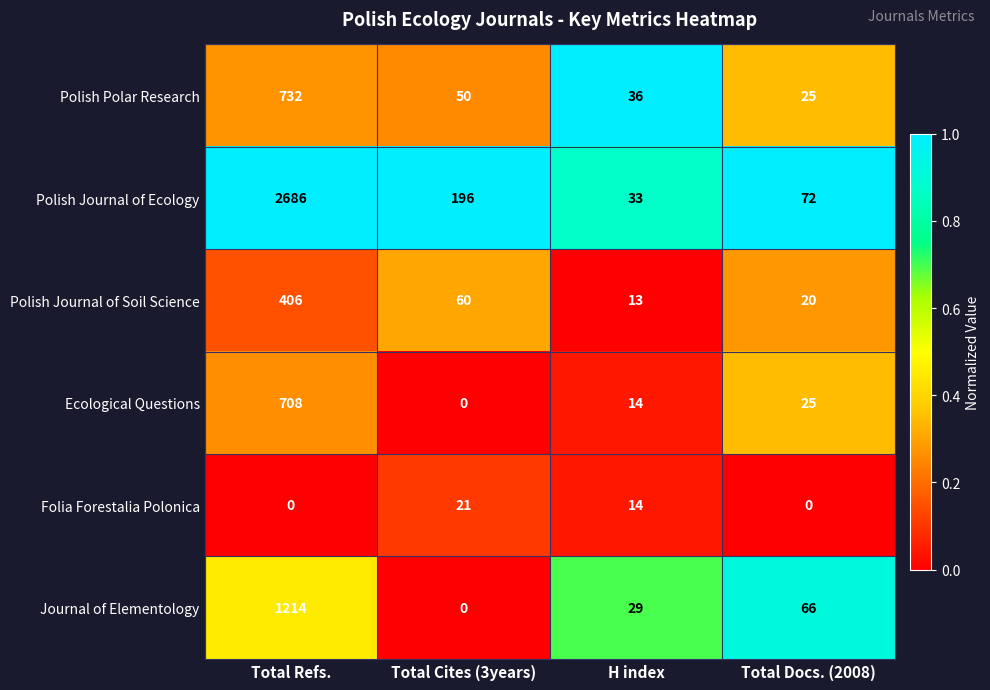

What is the difference between the highest and lowest values at H index?

23